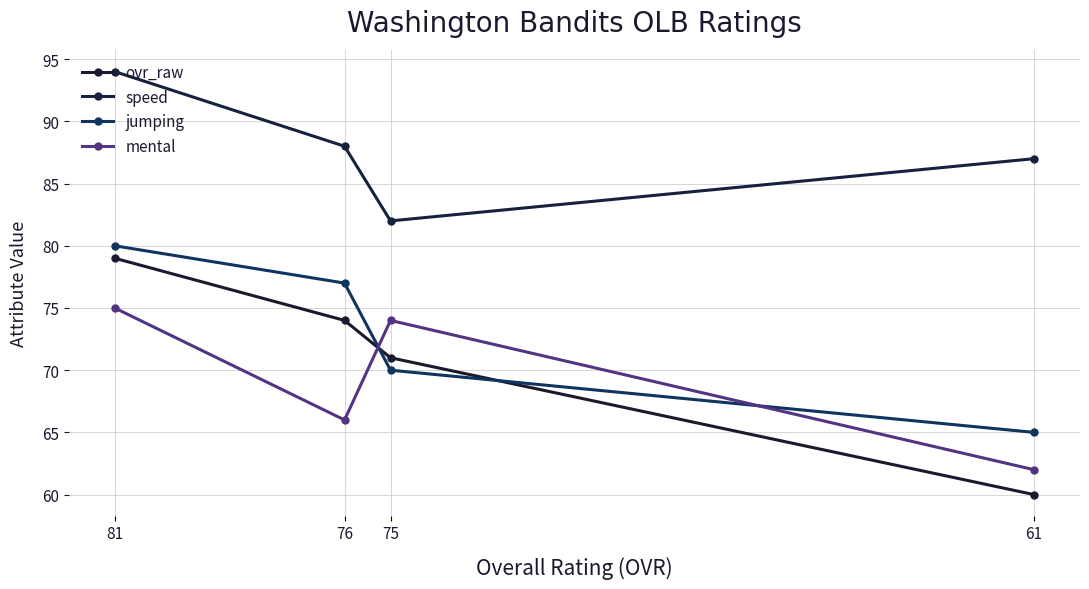

Reading left to right, what are all the values shown in this chart?

ovr_raw: 81=79	76=74	75=71	61=60
speed: 81=94	76=88	75=82	61=87
jumping: 81=80	76=77	75=70	61=65
mental: 81=75	76=66	75=74	61=62